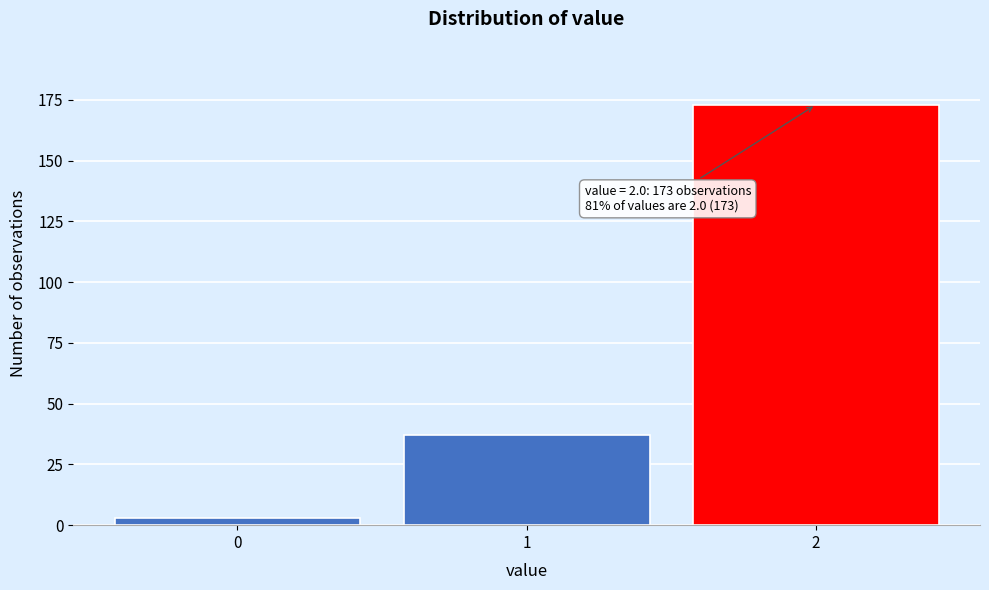

Which range on the x-axis has the tallest bar?

1.5 to 2.5